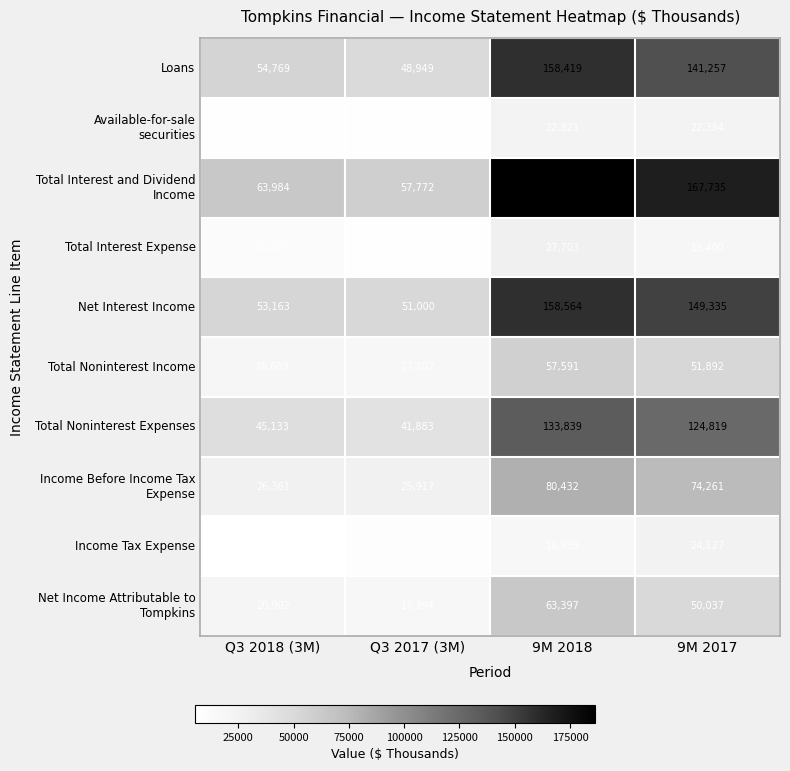

The Total Noninterest Income series shows 30380 at Q3 2018 (3M). True or false?

False